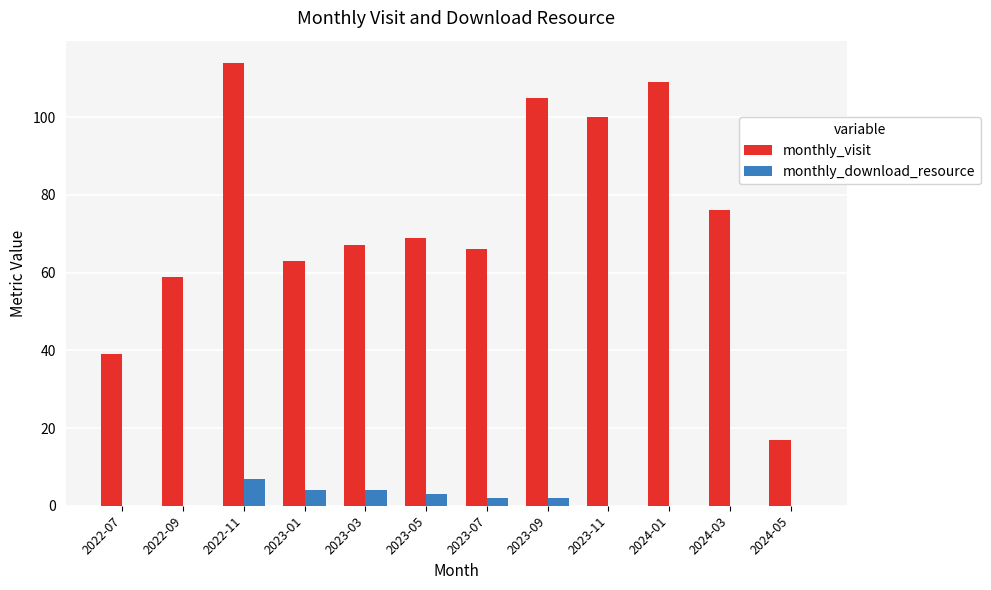

At which category does the chart reach its peak across all series?

2022-11